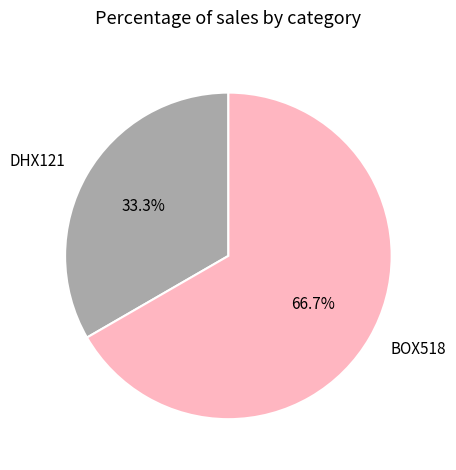

Count the number of slices in the pie.

2